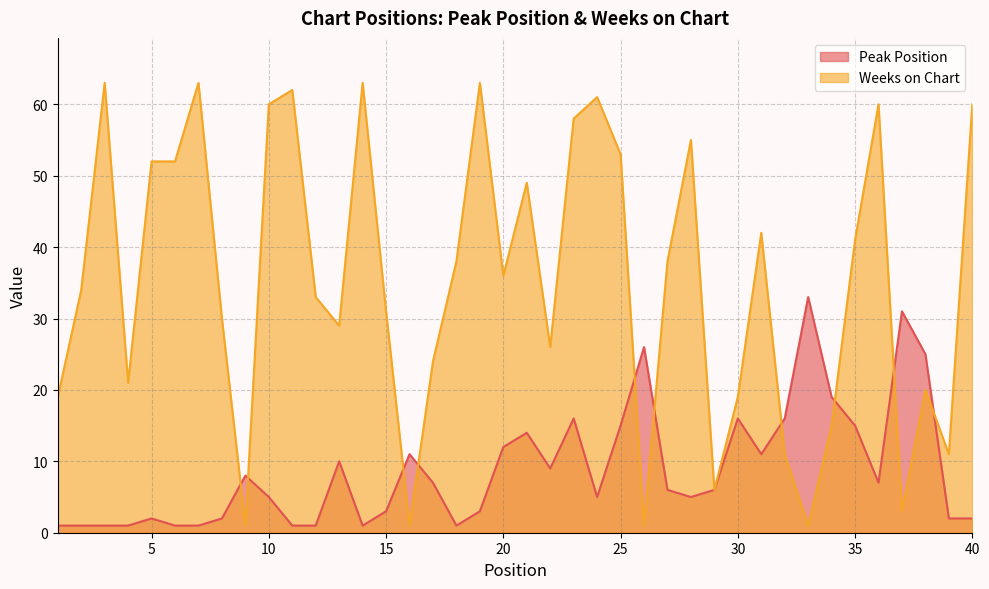

What is the difference between the Weeks on Chart values at 31 and 9?

41